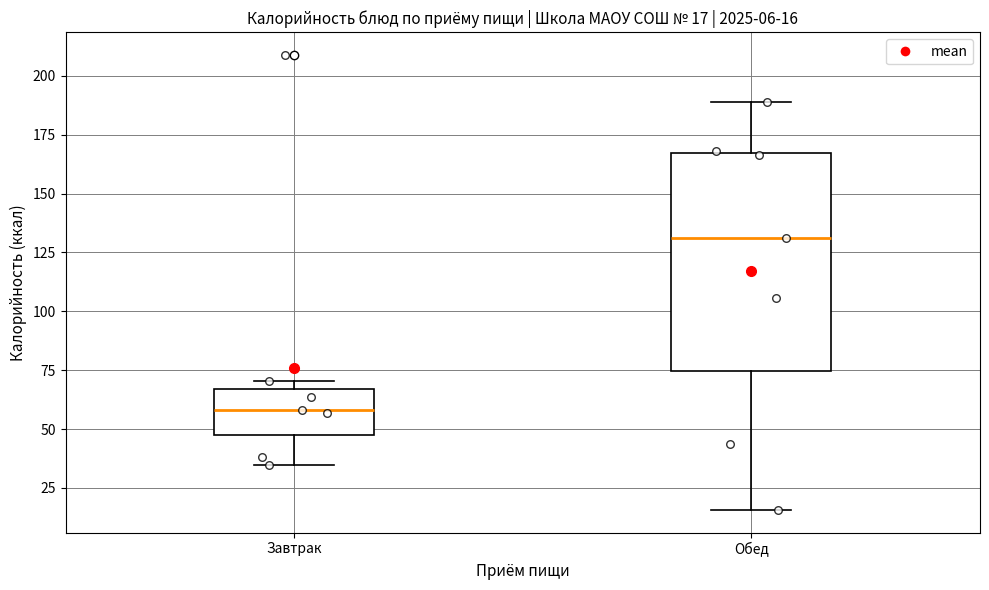

Which box's median line is the lowest?

Завтрак